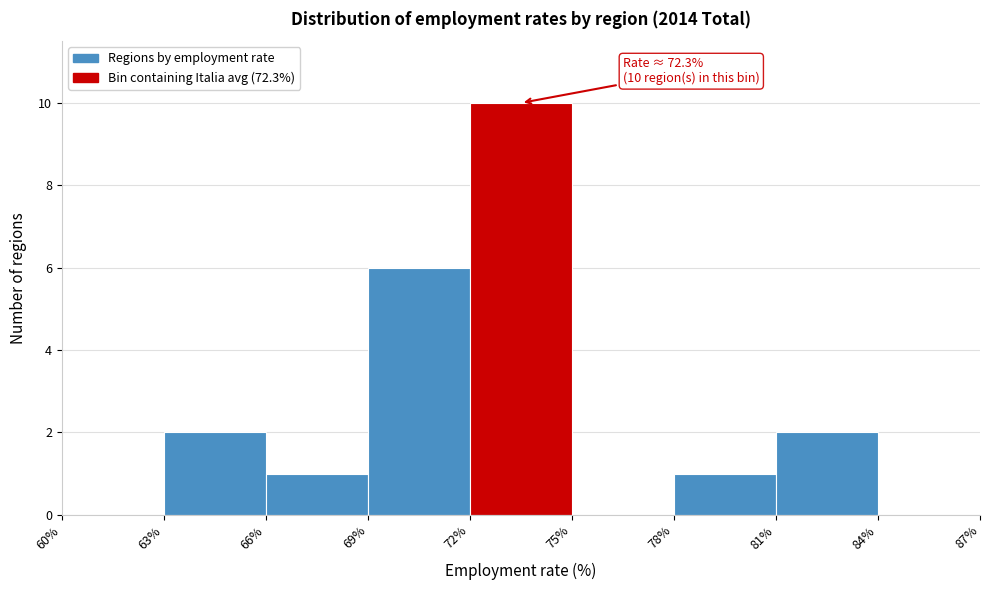

Which range on the x-axis has the tallest bar?

72% to 75%